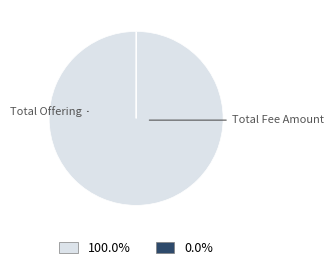

What is the largest slice in the pie chart?

Total Offering